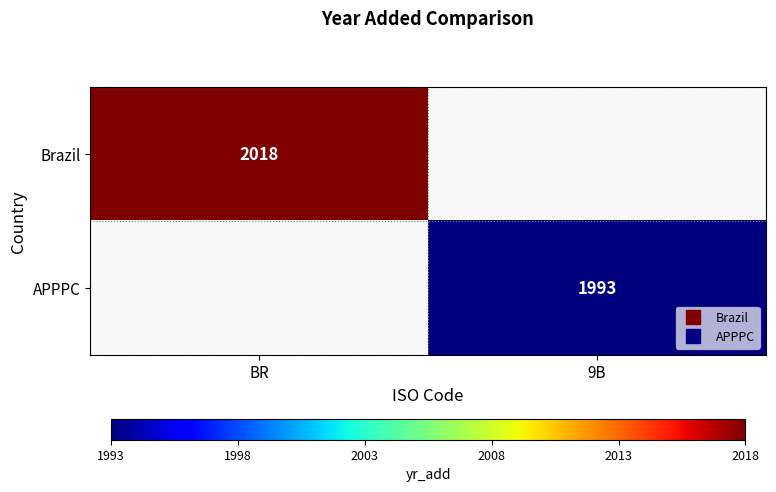

The APPPC series shows 1993.0 at 9B. True or false?

True